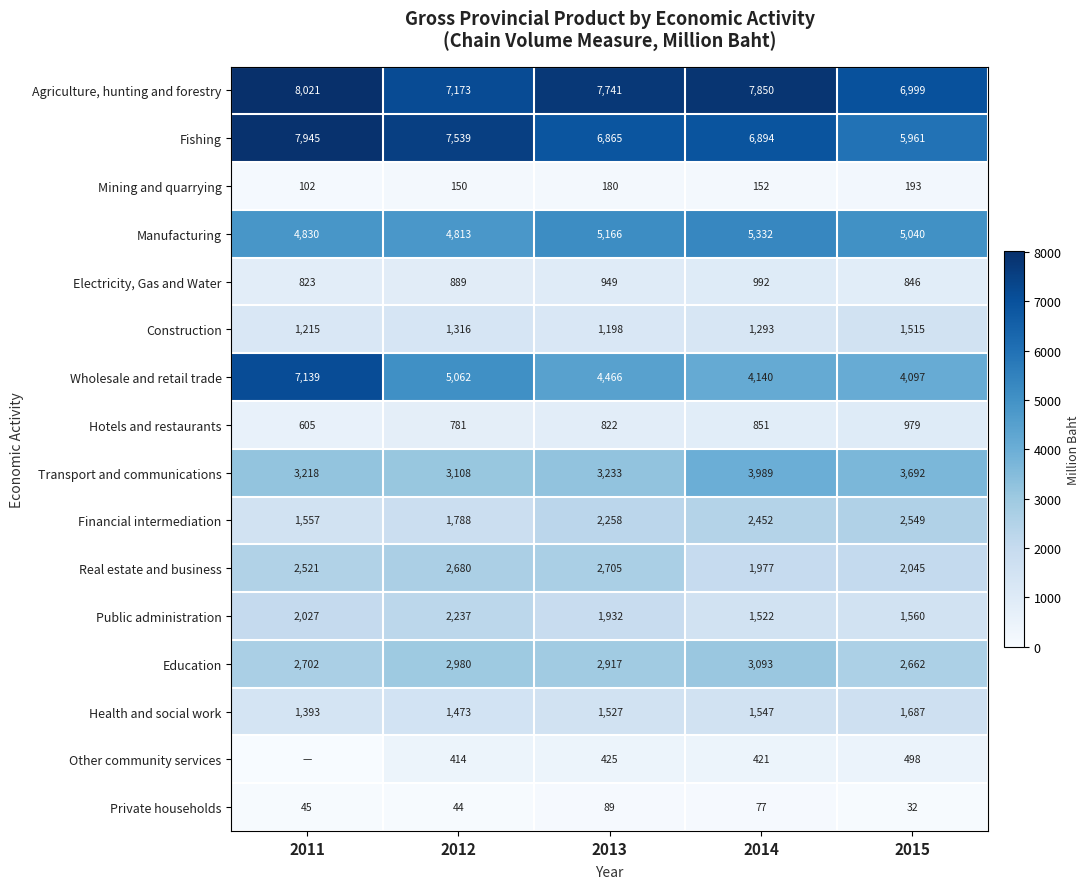

How many series are shown in this chart?

16